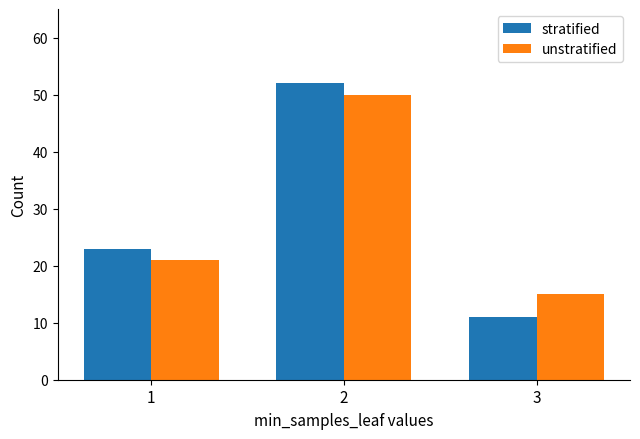

At which category is the sum across all series the highest?

2